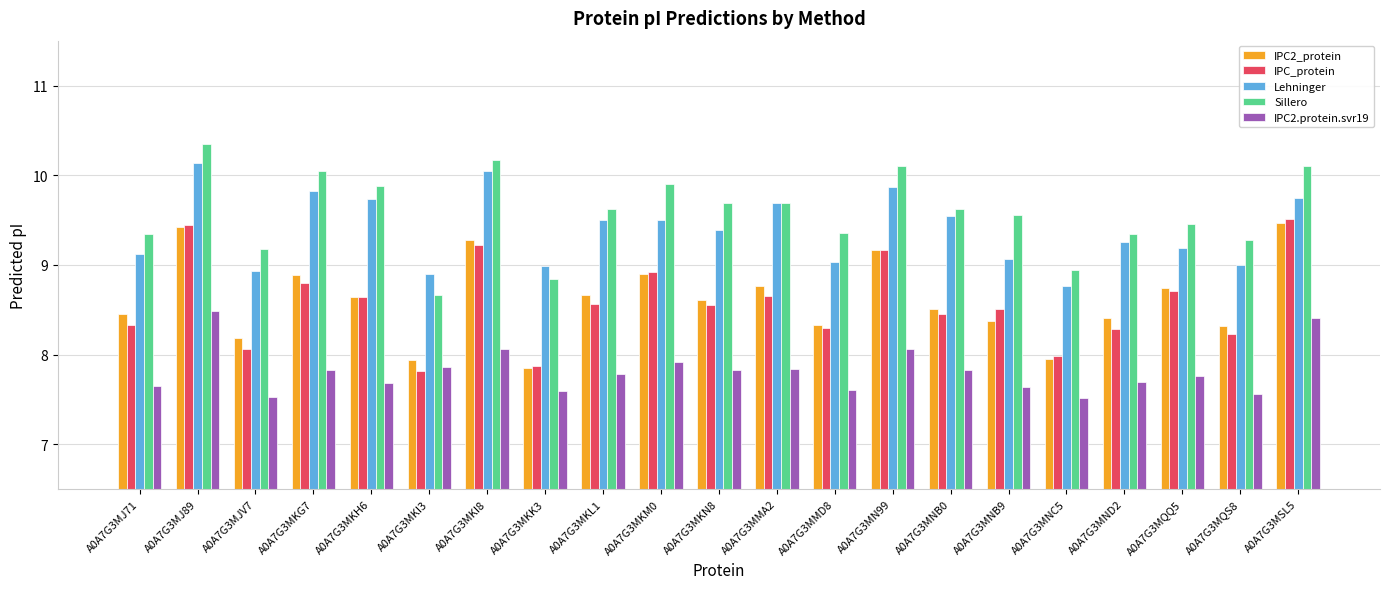

The Sillero series shows 10.2 at A0A7G3MKI8. True or false?

True